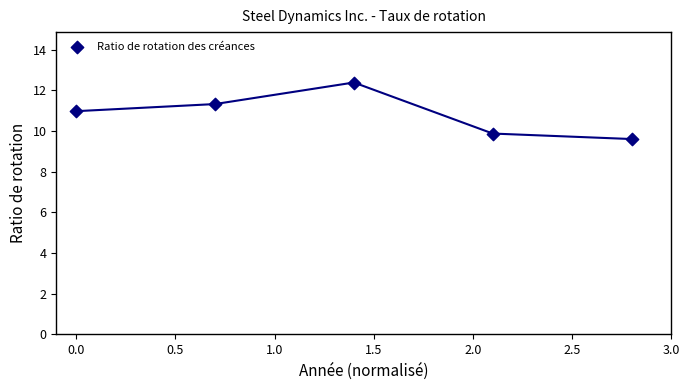

What is the average Y value?

10.8